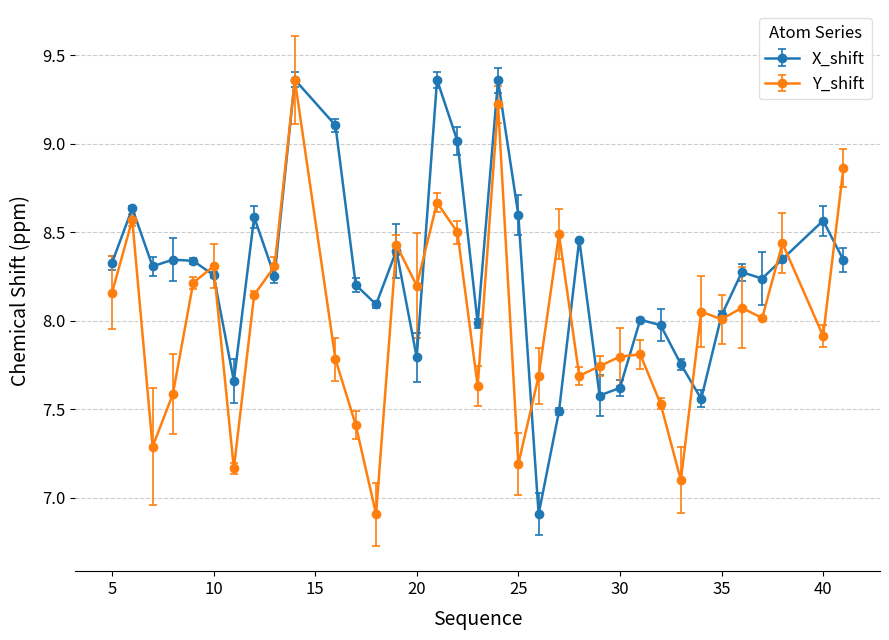

What is the minimum value shown in the chart?

6.9